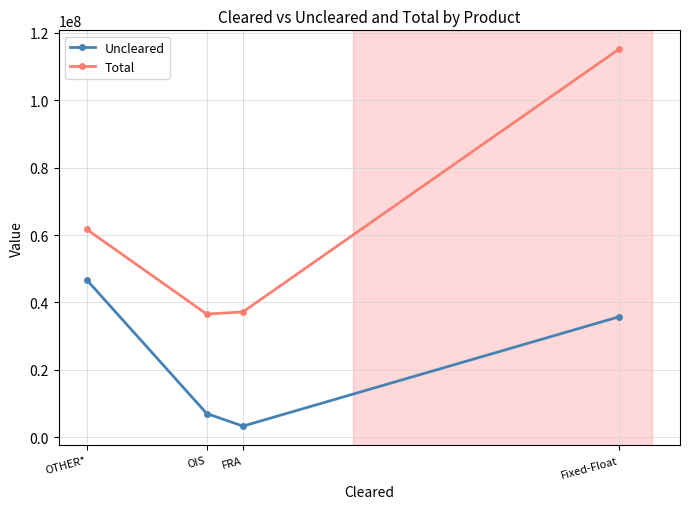

Which category has the lowest value in the Uncleared series?

FRA